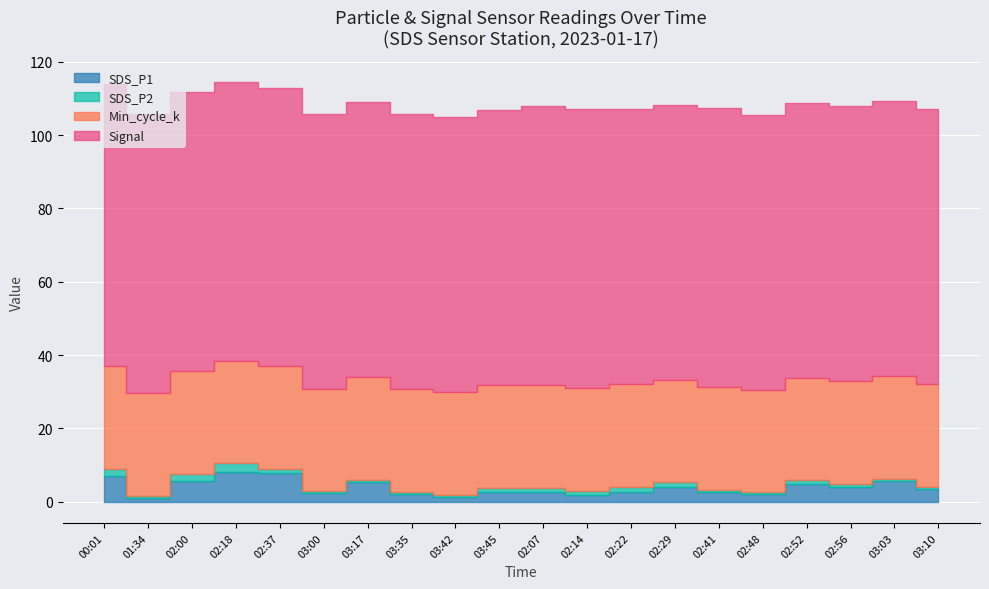

What is the difference between the second highest and second lowest values in the SDS_P1 series?

6.5